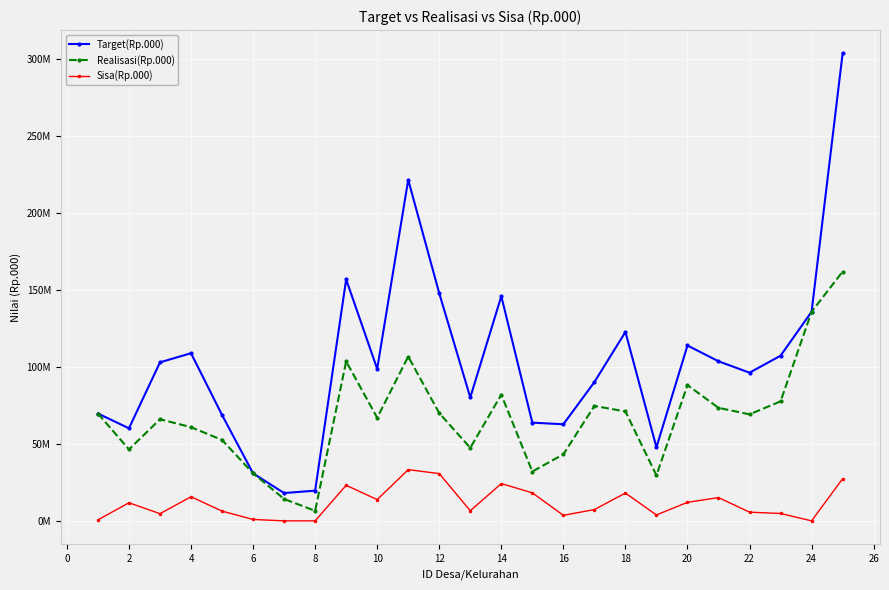

Which series has the widest spread of values?

Target(Rp.000)